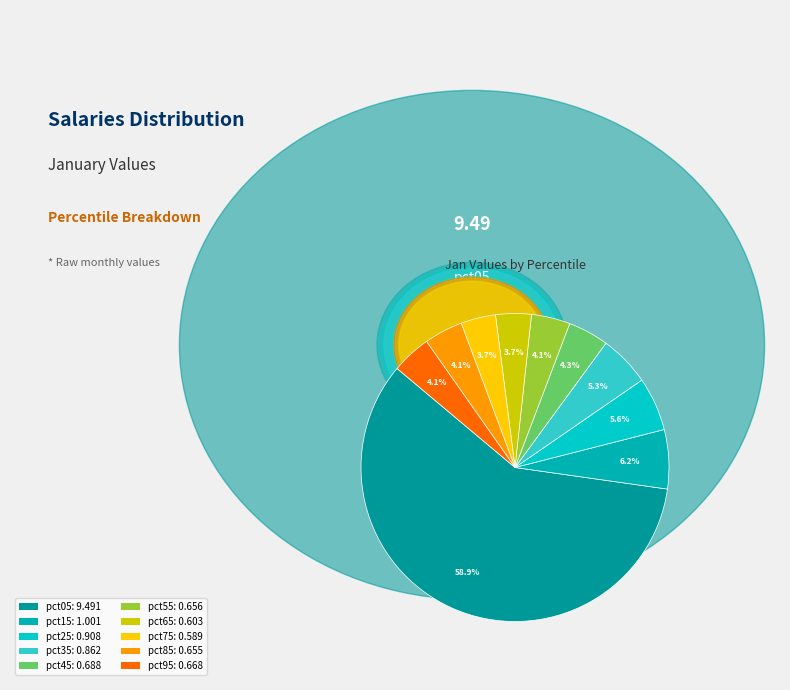

How many segments does this pie chart have?

10